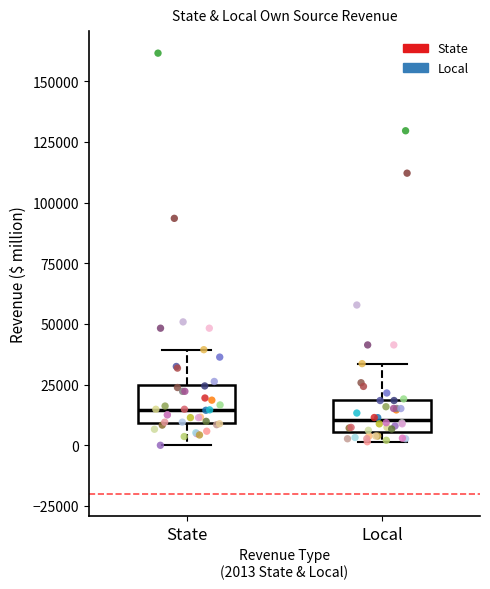

Reading left to right, transcribe this box plot: for each box, give where its median line is, the range the box spans, and where its two whiskers end, as read against the y-axis. The values are not printed on the chart, so give them approximately, as read against the axis.

State: median 15000, box 10000 to 25000, whiskers 0 to 40000
Local: median 10000, box 5000 to 20000, whiskers 0 to 35000